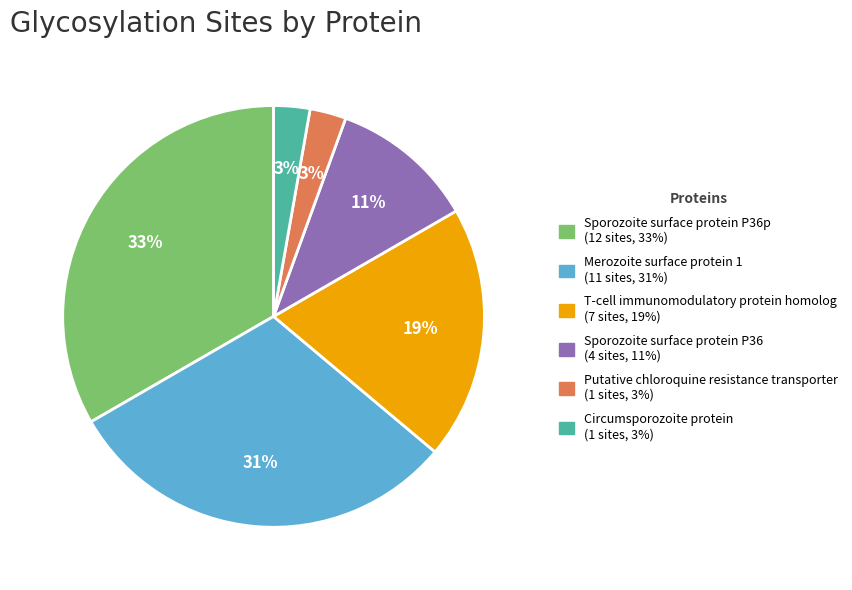

Does any single category account for the majority?

No